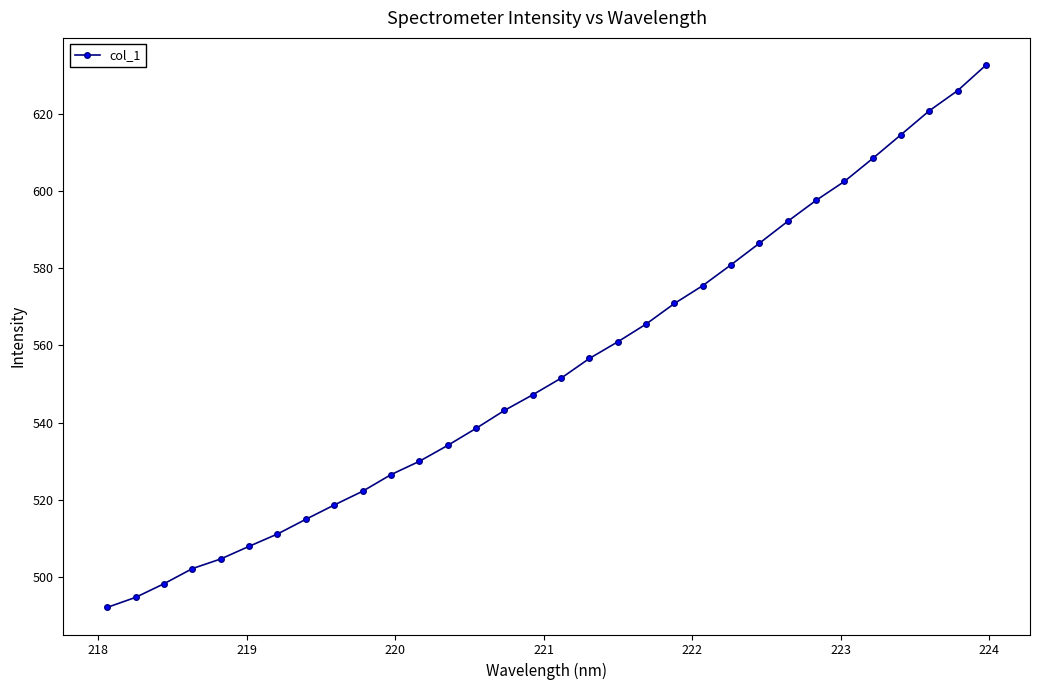

What is the smallest value displayed?

492.2